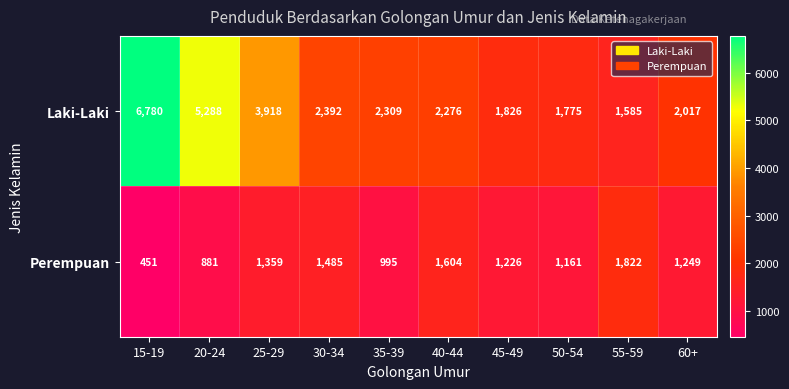

Where does the Perempuan series first go above 1249?

25-29